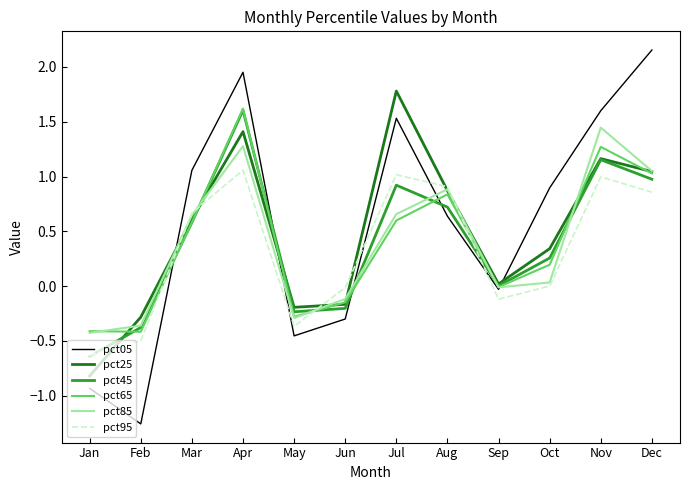

Count the number of data series in this chart.

6